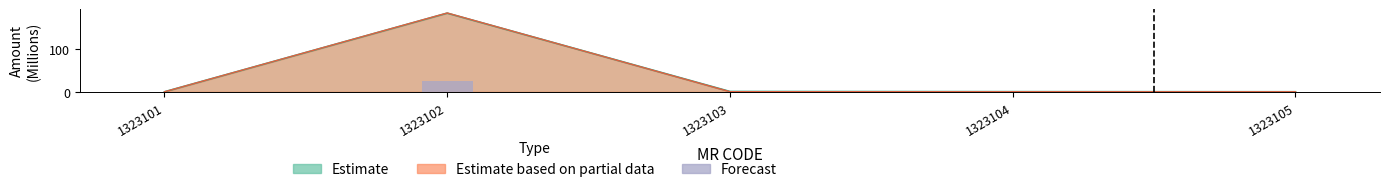

The value at 1323104 is 0.0. True or false?

False